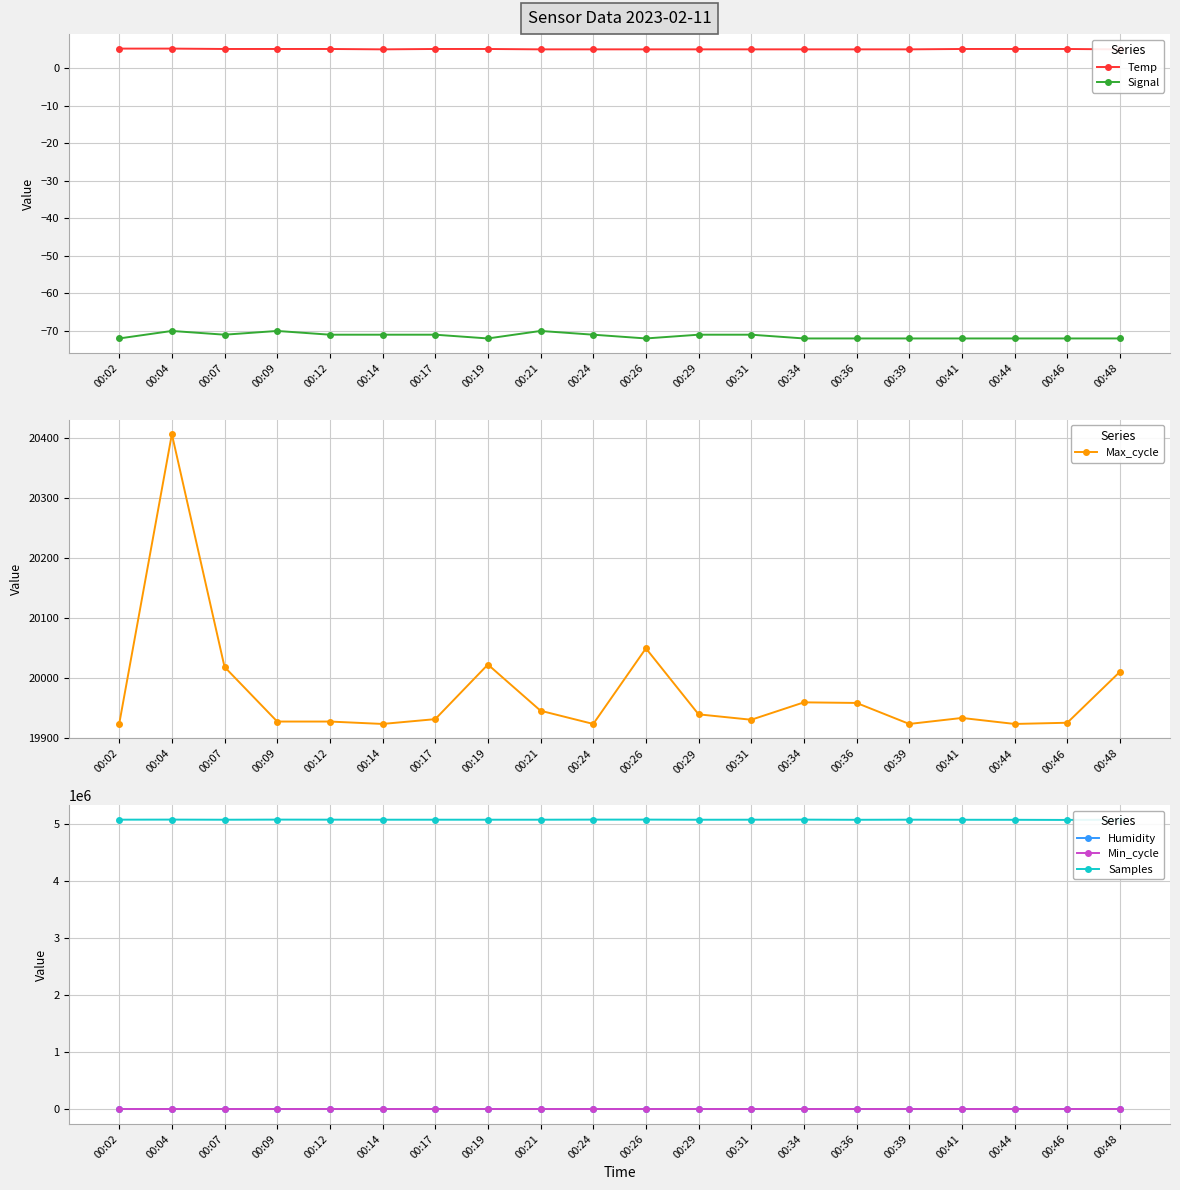

The Max_cycle series shows 35904.2 at 00:07. True or false?

False